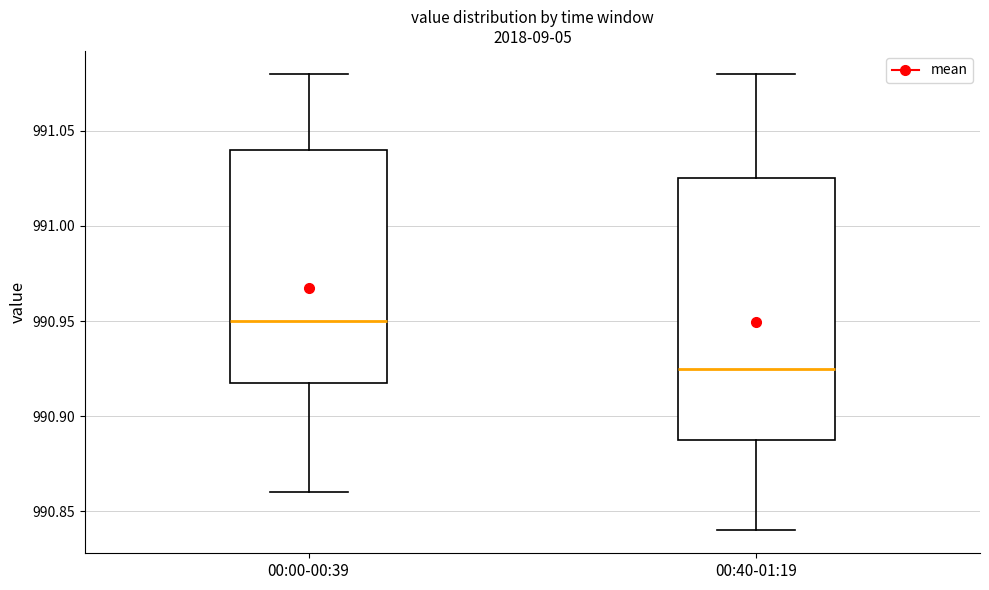

Reading left to right, read every box against the y-axis: the position of its median line, the range the box covers, and the ends of its whiskers. The values are not printed on the chart, so give them approximately, as read against the axis.

00:00-00:39: median 990.950, box 990.920 to 991.040, whiskers 990.860 to 991.080
00:40-01:19: median 990.925, box 990.890 to 991.025, whiskers 990.840 to 991.080